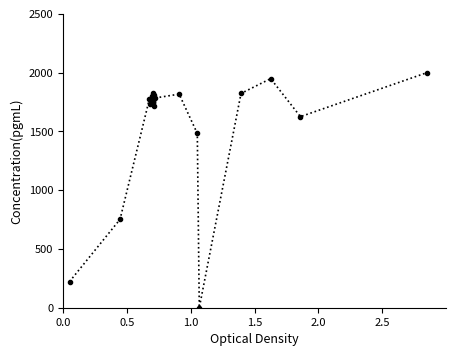

What is the value of the 17th point from the left?

1823.1